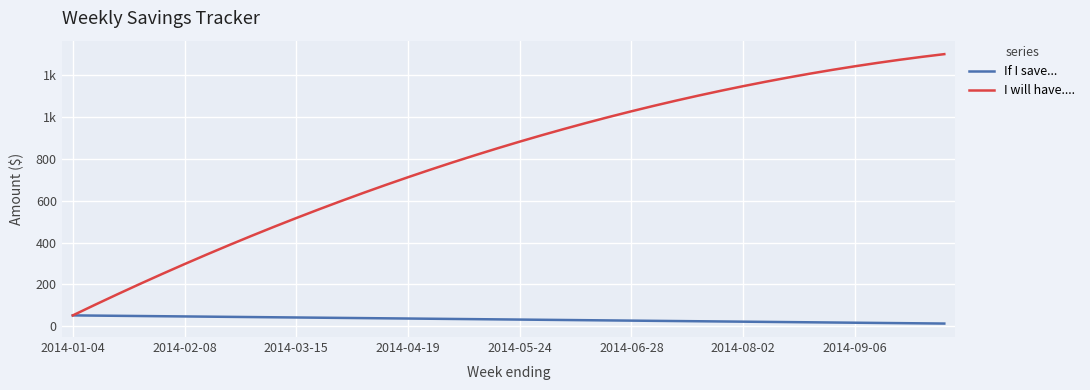

What are all the series names shown in the legend?

If I save..., I will have....